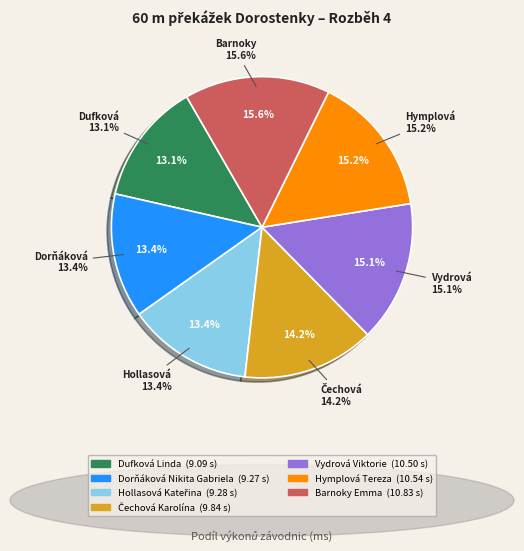

Is there a majority slice in this chart?

No